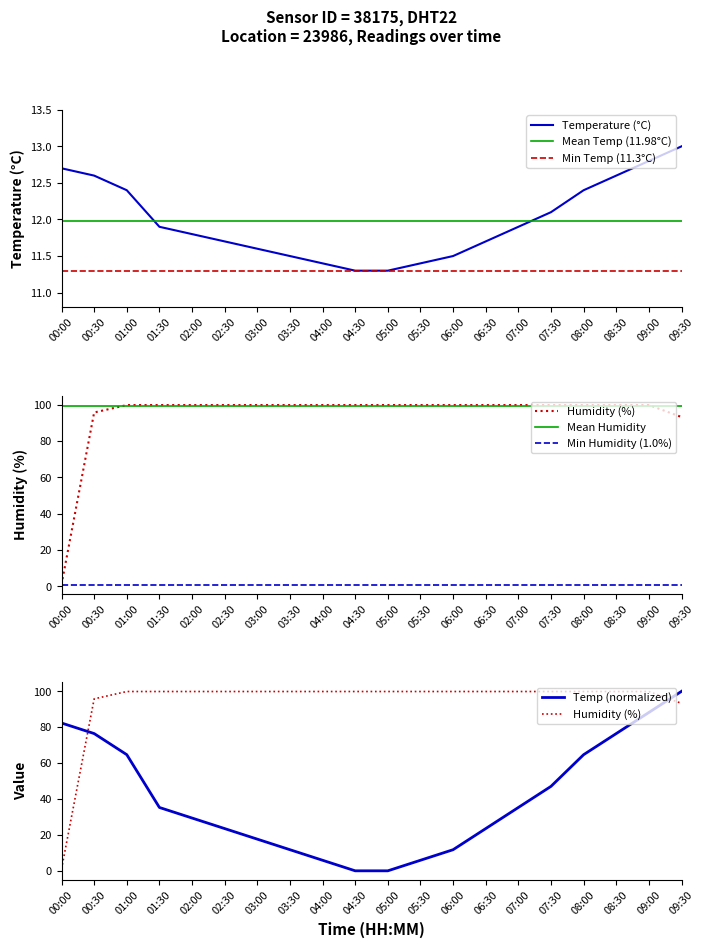

The value of Temperature (°C) at 01:00 is 12.4. True or false?

True